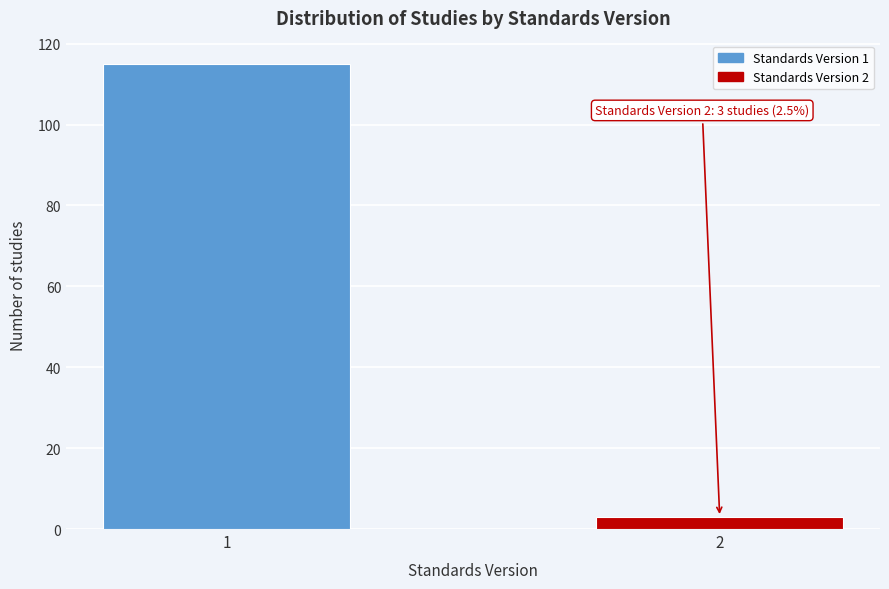

Reading right to left, extract all data points from this chart.

2=3	1=115